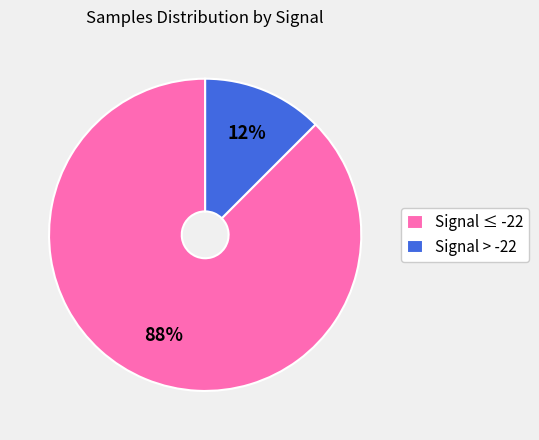

Is there any slice that represents more than half of the pie?

Yes